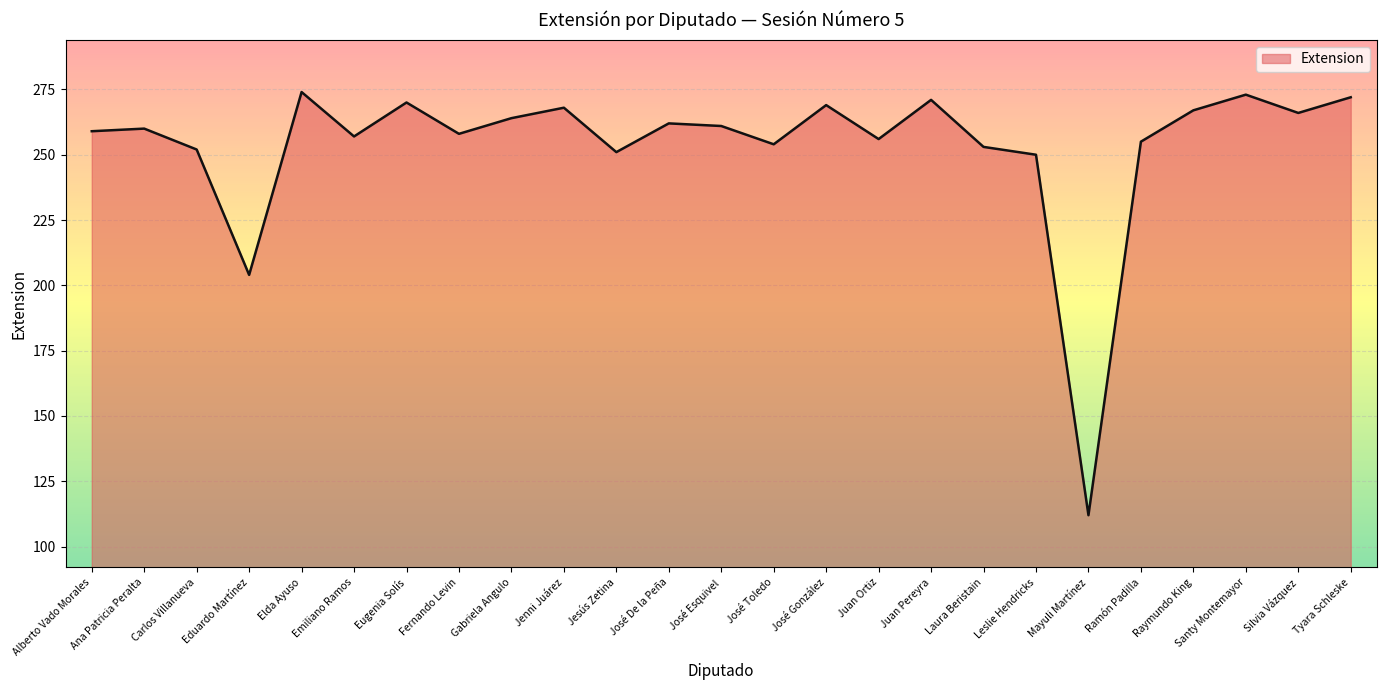

What position from the right is José González?

11